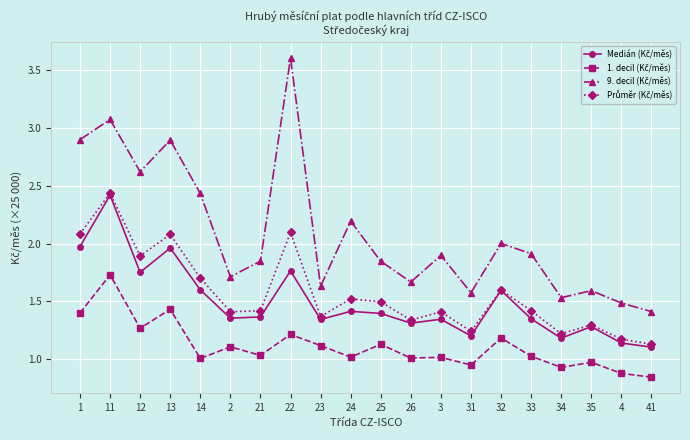

What is the spread (max minus min) of values at 35?

0.6